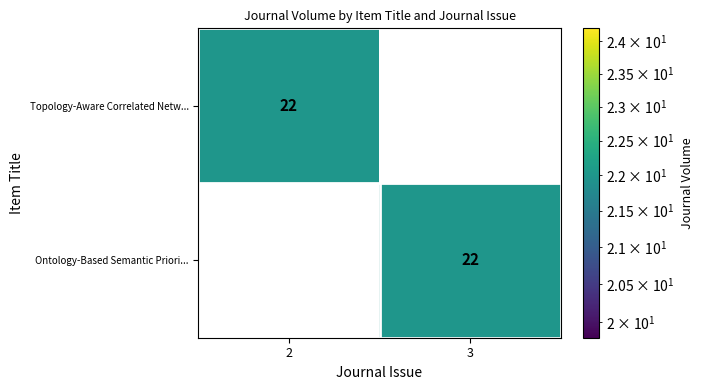

Is it true that Ontology-Based Semantic Priori... equals 22 at 3?

True